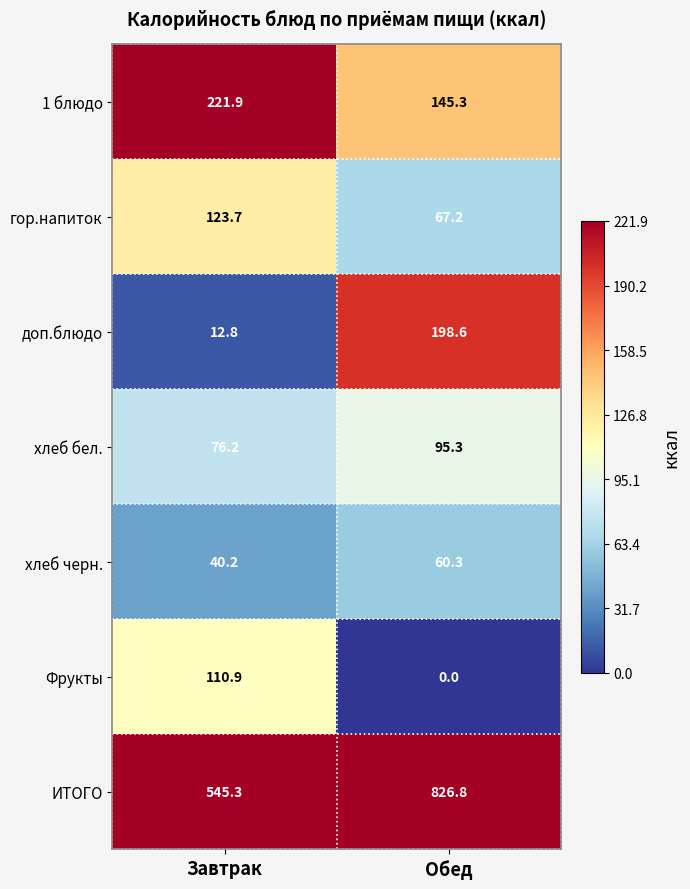

Is it true that гор.напиток equals 37.5 at Завтрак?

False